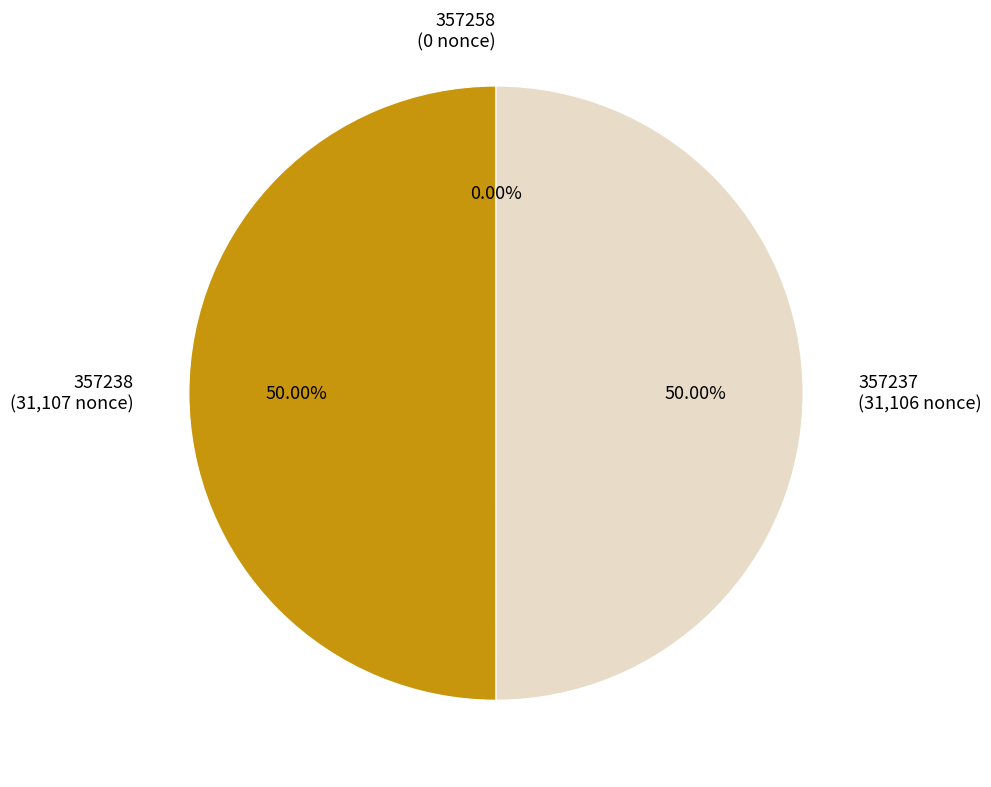

The 357237 slice represents 58% of the pie. True or false?

False